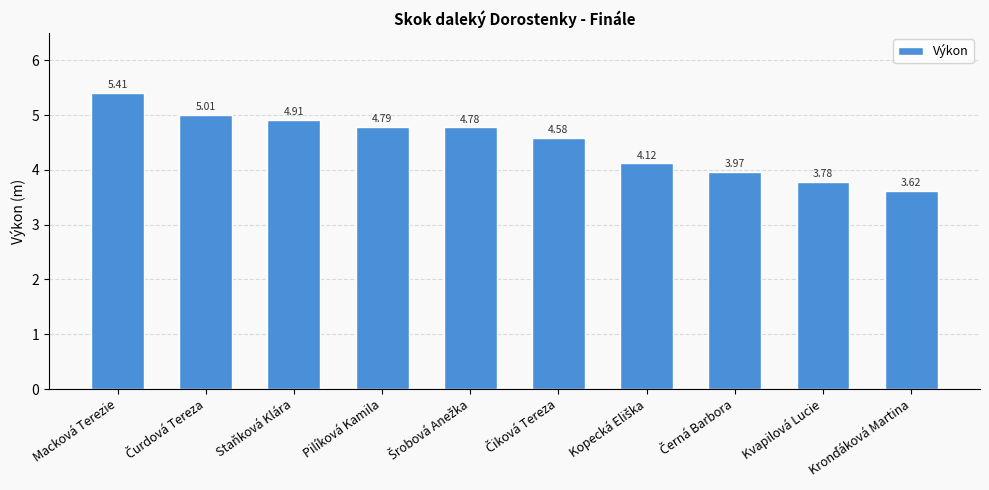

The value at Macková Terezie is 5.4. True or false?

True